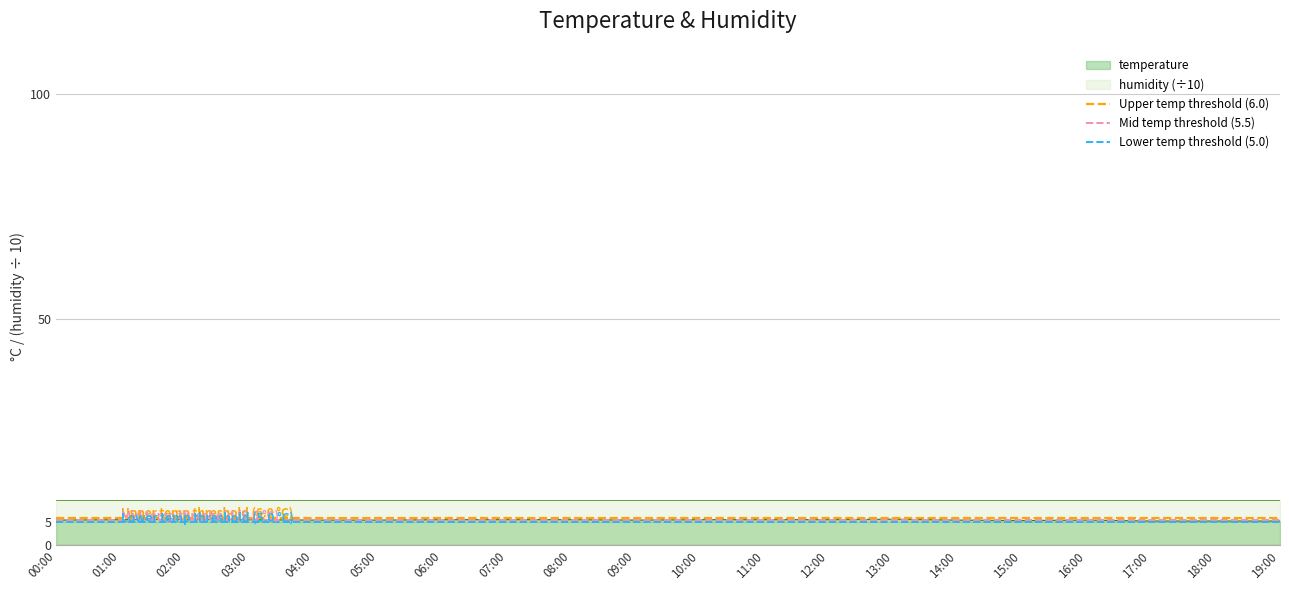

What is the value of the Mid temp threshold (5.5) point at the 1st from the left?

5.5